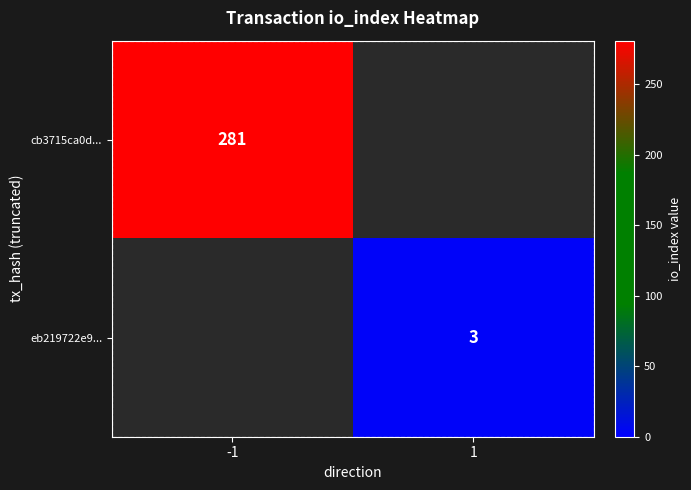

How many values in cb3715ca0d... are above zero?

1